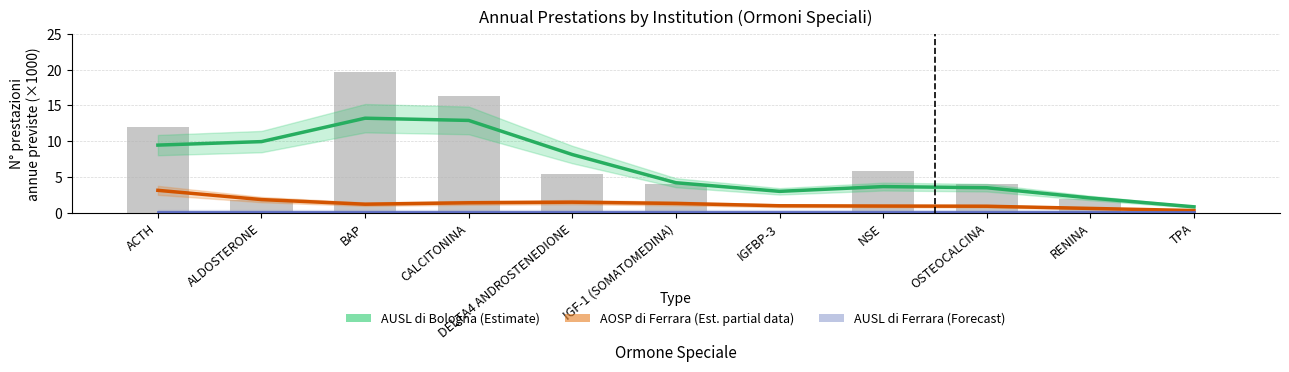

What is the difference between the second highest and minimum values in the AOSP di Ferrara (Estimate partial) series?

1.5